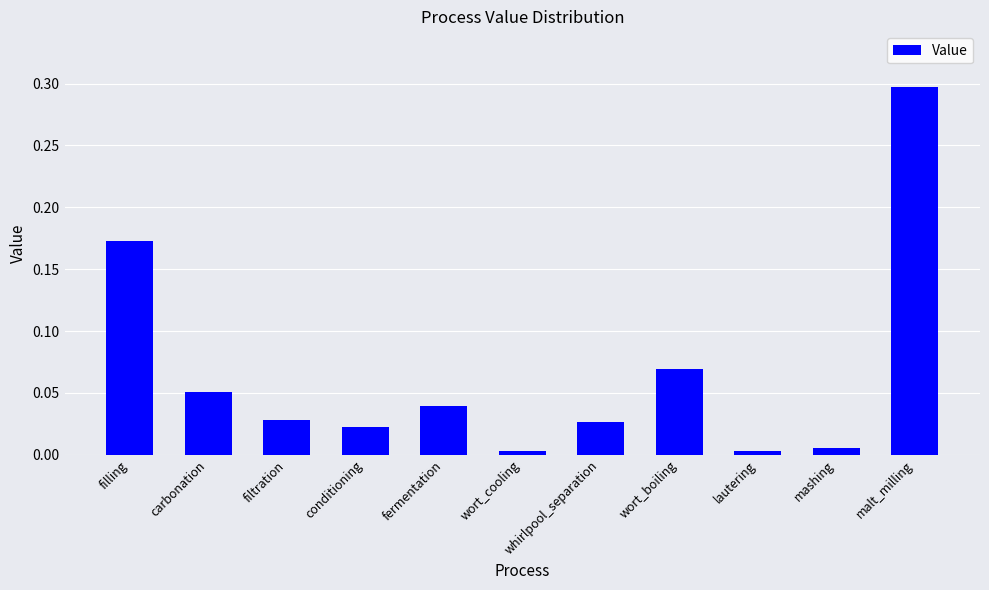

What is the sum of all values?

0.7